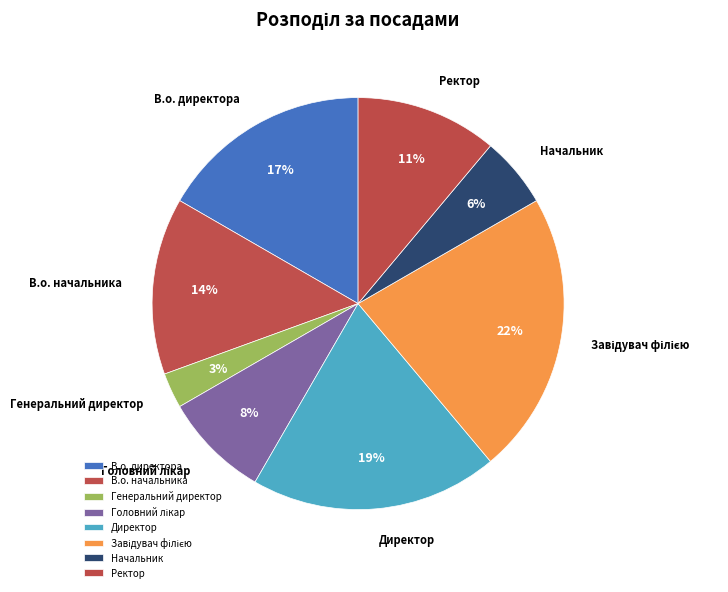

What percentage do Ректор and Директор together represent?

30.6%